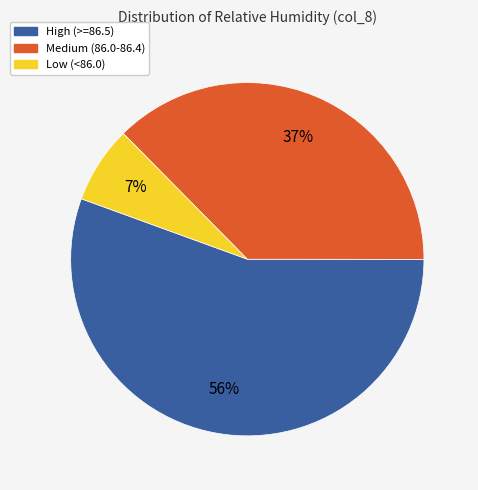

Is there any slice that represents more than half of the pie?

Yes